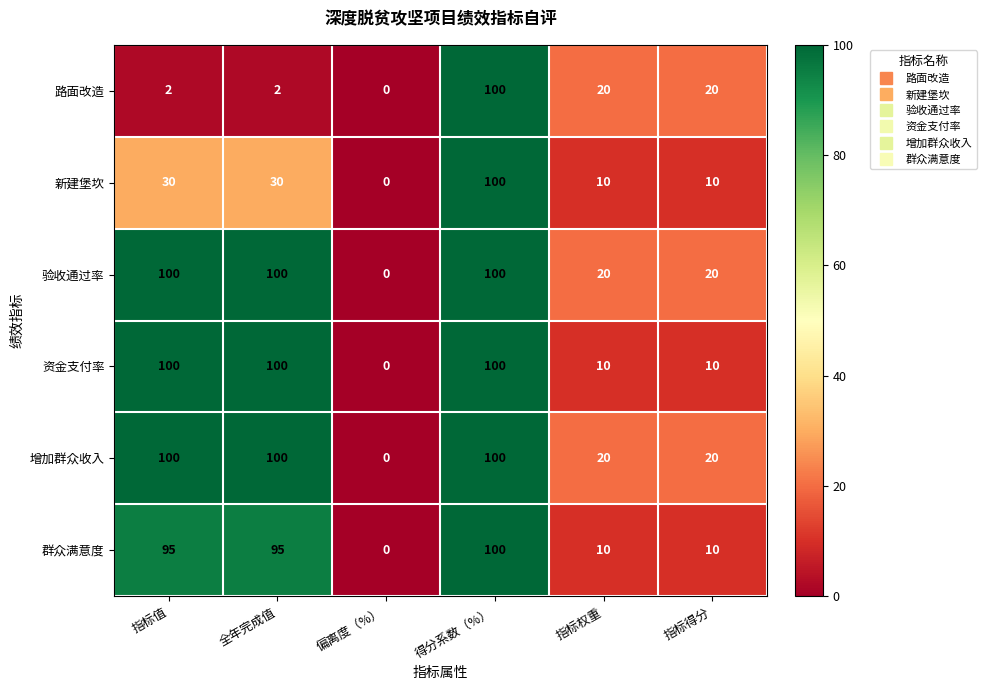

Between 全年完成值 and 指标得分, which series saw the biggest shift?

资金支付率